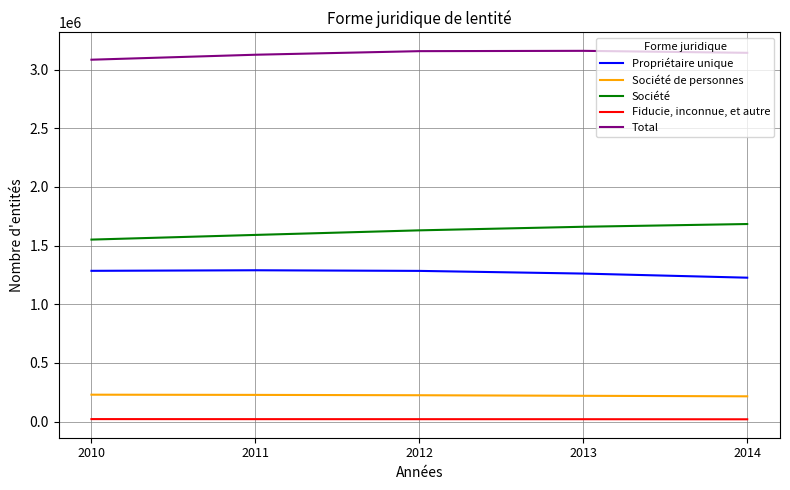

Count the number of data series in this chart.

5